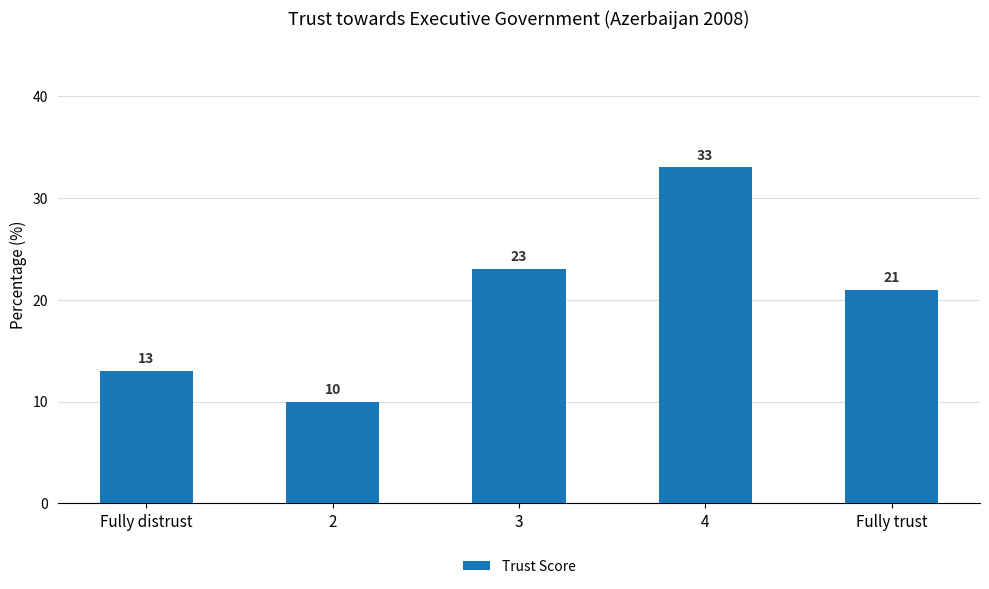

Which has a higher value, 3 or 2?

3